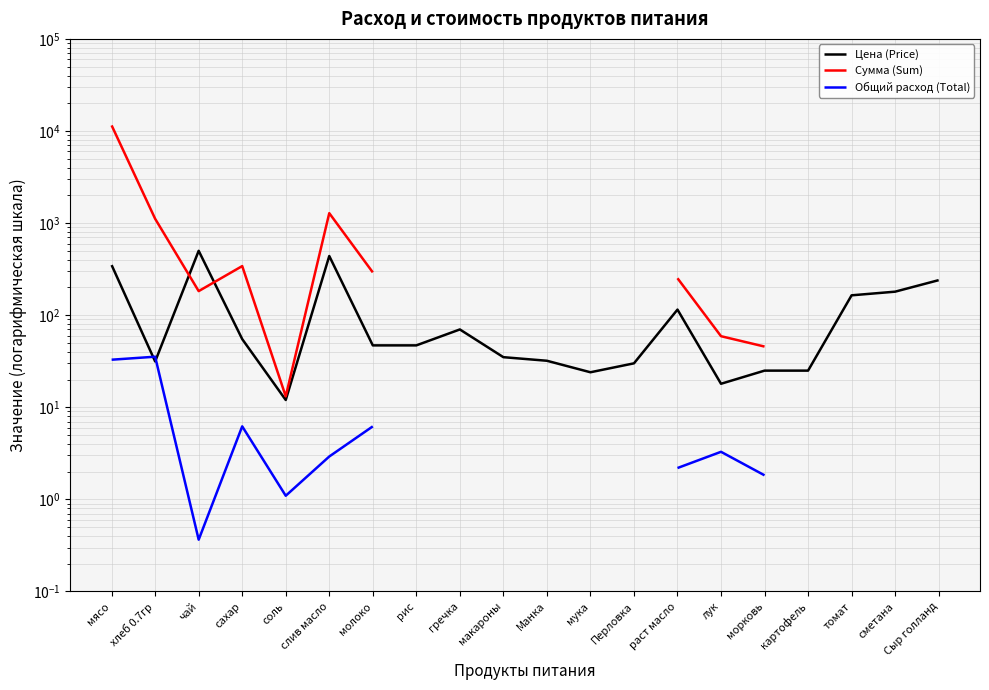

What is the label of the 7th point from the right?

раст масло